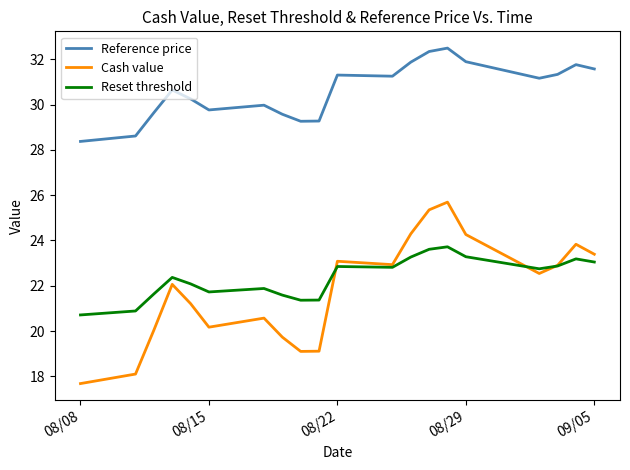

What is the sum of all Reset threshold values?

447.0